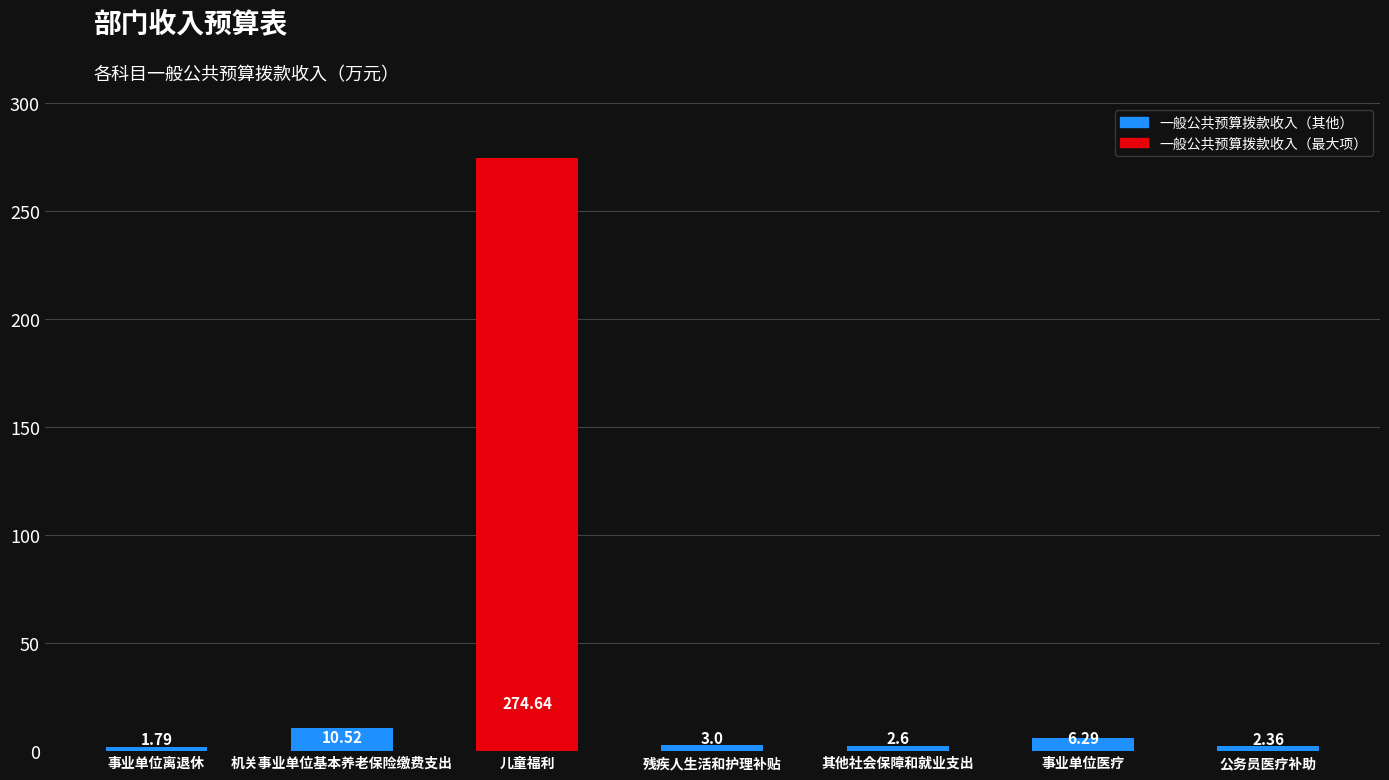

How many data points are less than 3?

3